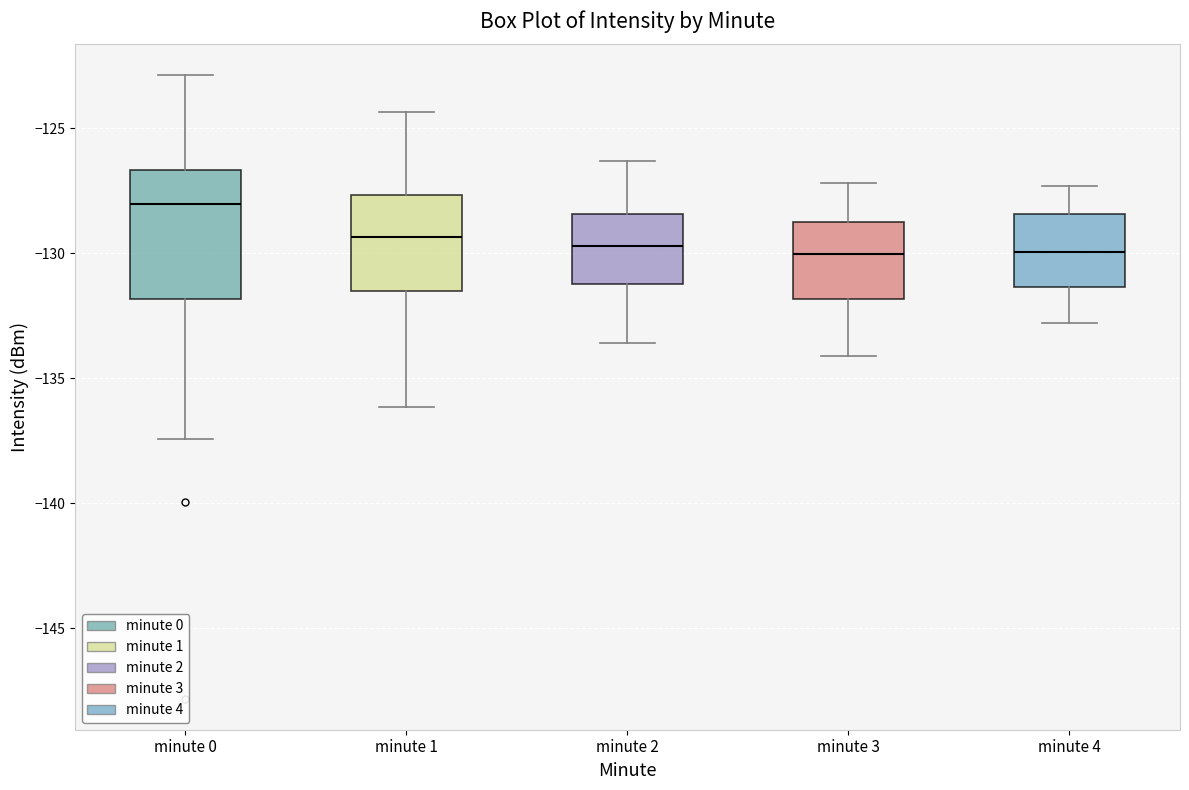

Comparing the boxes themselves (not the whiskers), which one is the tallest?

minute 0